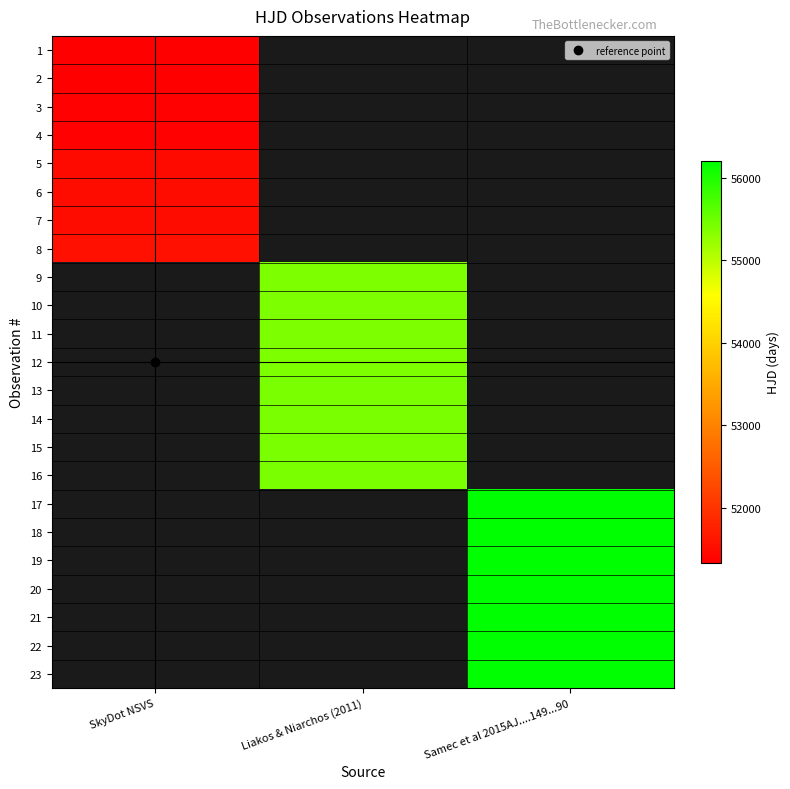

List the series in order of their overall mean, highest first.

1, 2, 3, 4, 5, 6, 7, 8, 9, 10, 11, 12, 13, 14, 15, 16, 17, 18, 19, 20, 21, 22, 23